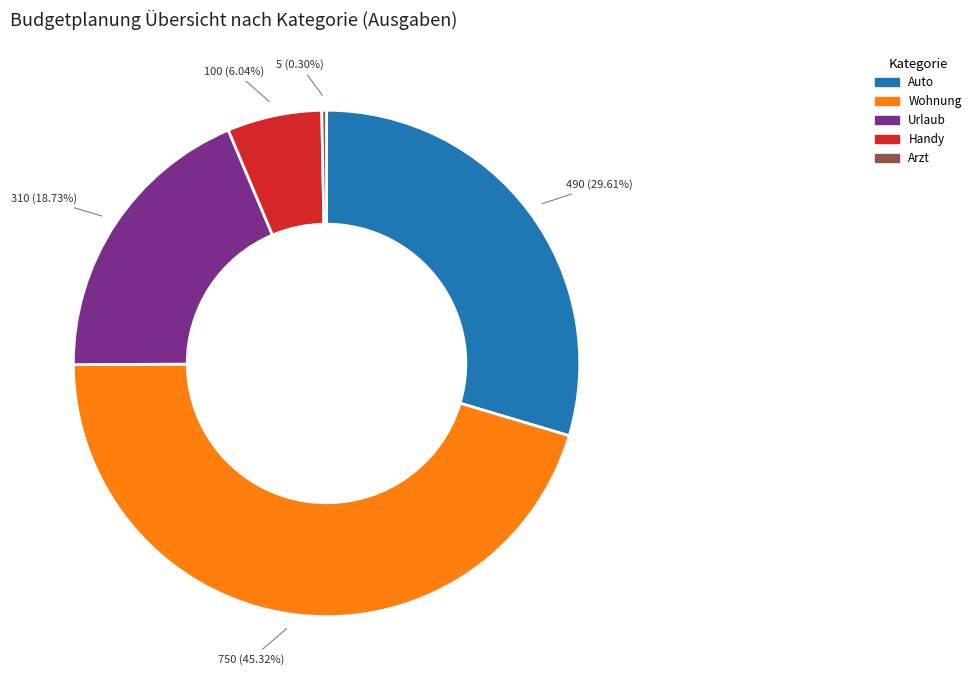

Count the number of slices in the pie.

5